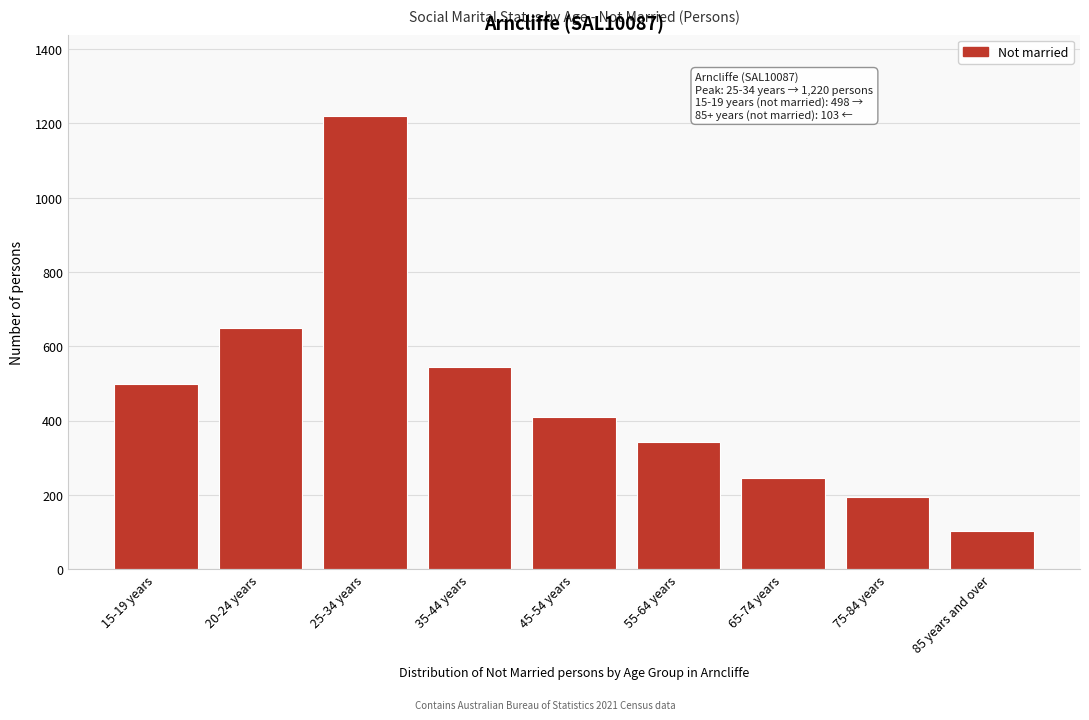

Reading right to left, what are all the values shown in this chart?

103	194	245	343	409	544	1220	650	498